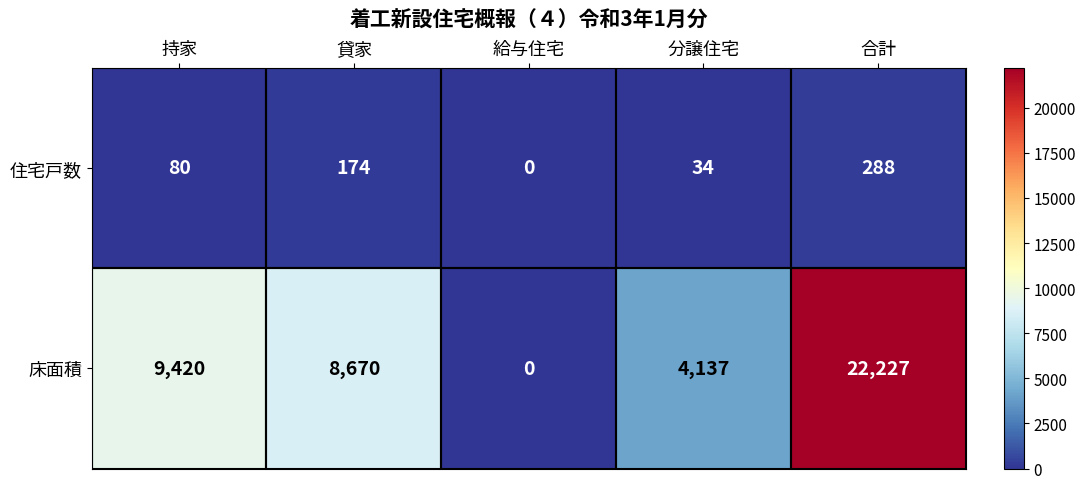

What is the difference between the second highest and minimum values in the 住宅戸数 series?

174